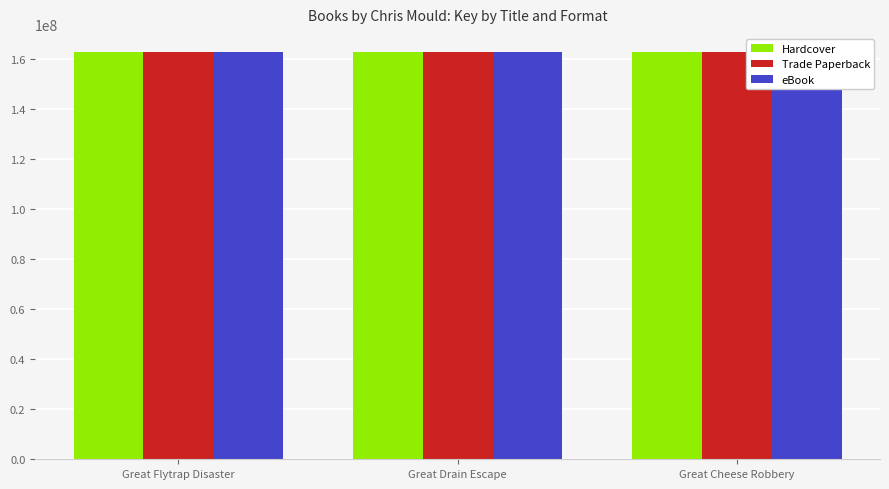

What value does the eBook series have at Great Drain Escape?

162771662